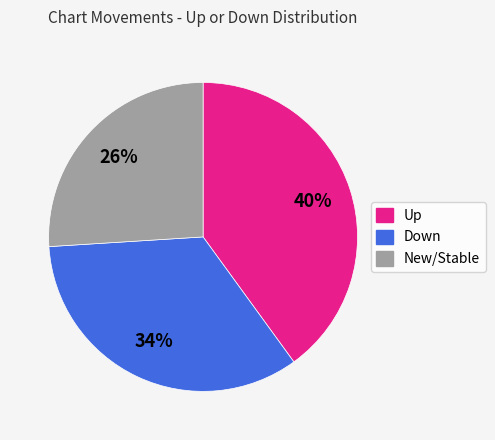

What is the largest slice in the pie chart?

Up